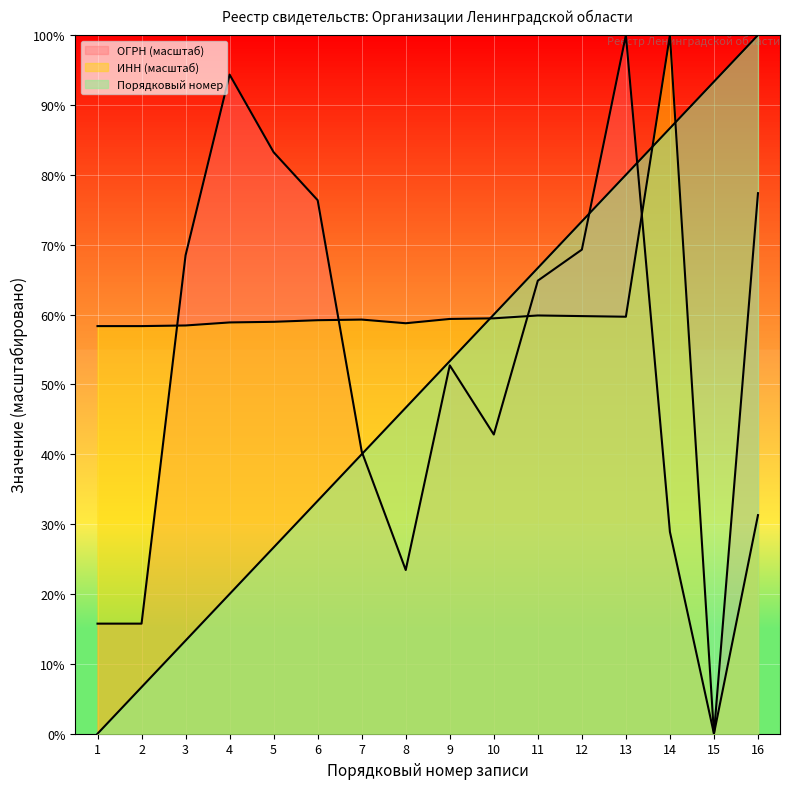

List the series in order of their overall mean, highest first.

INN (scaled), OGRN (scaled), Entry Number